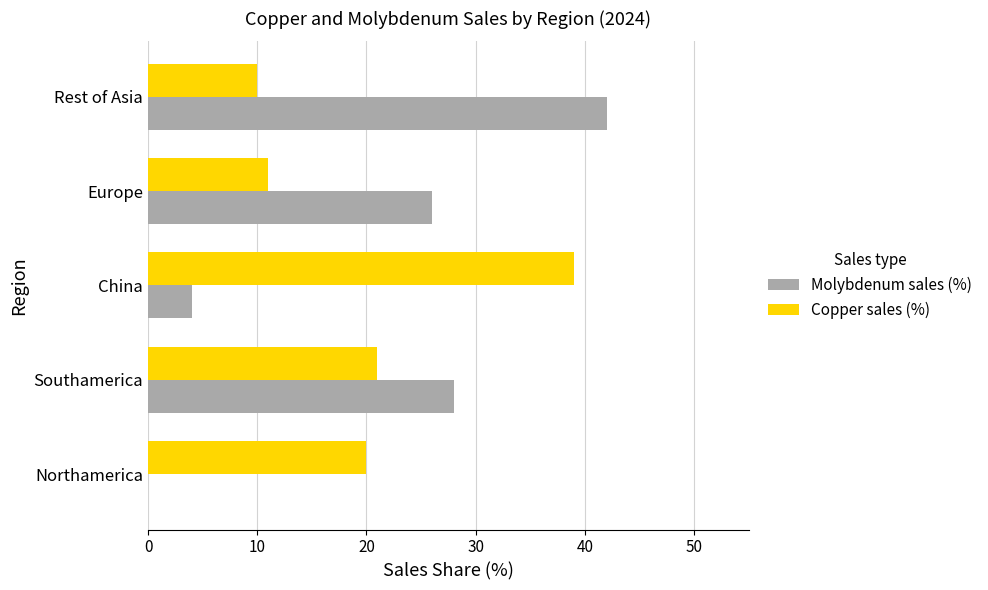

Is the value of Copper sales (%) at China greater than the value of Molybdenum sales (%) at China?

Yes